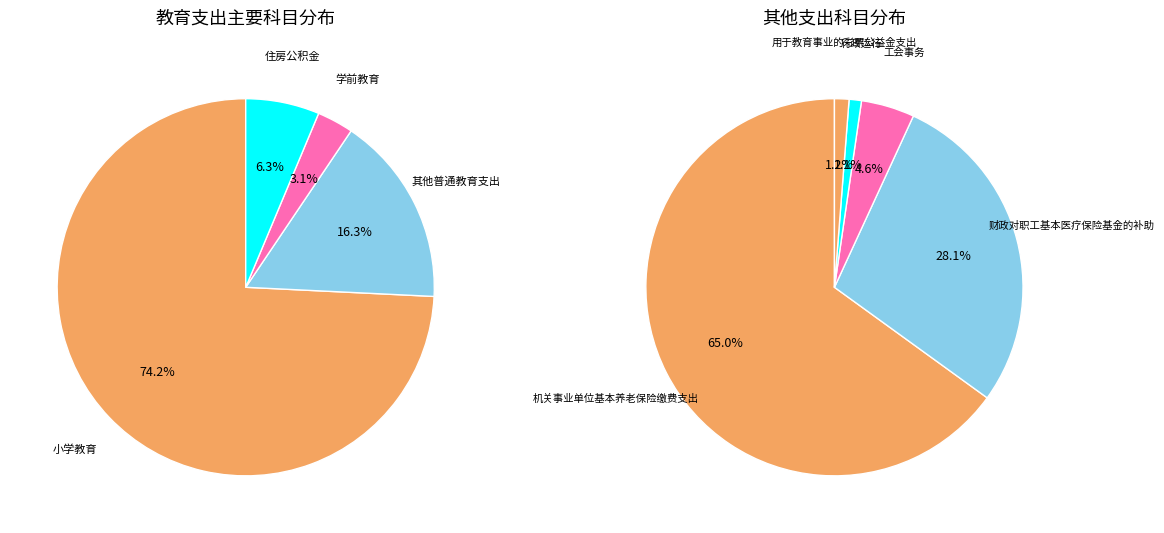

What is the change in value from 工会事务 to 财政对职工基本医疗保险基金的补助?

+222306.4